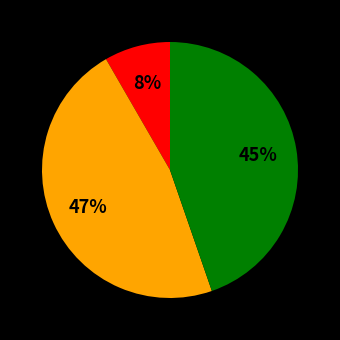

Is there any slice that represents more than half of the pie?

No